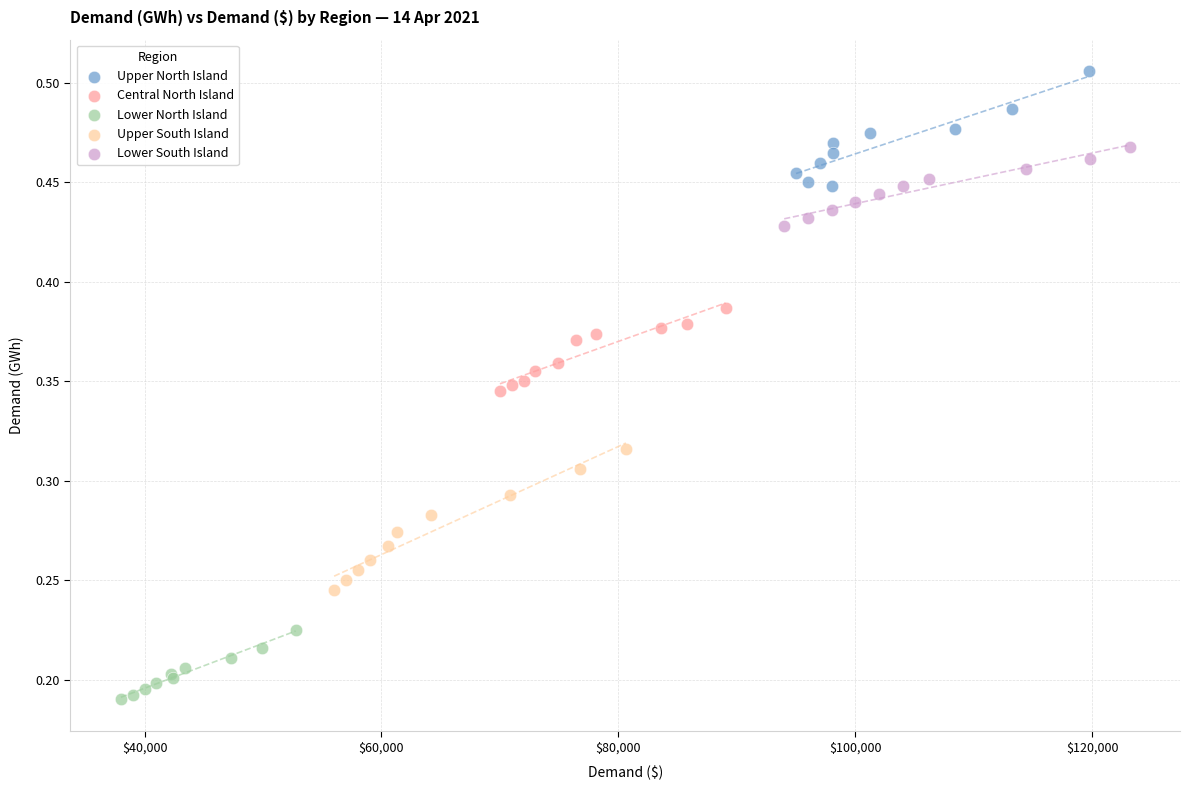

Which series has the largest Y range (max minus min)?

Upper South Island